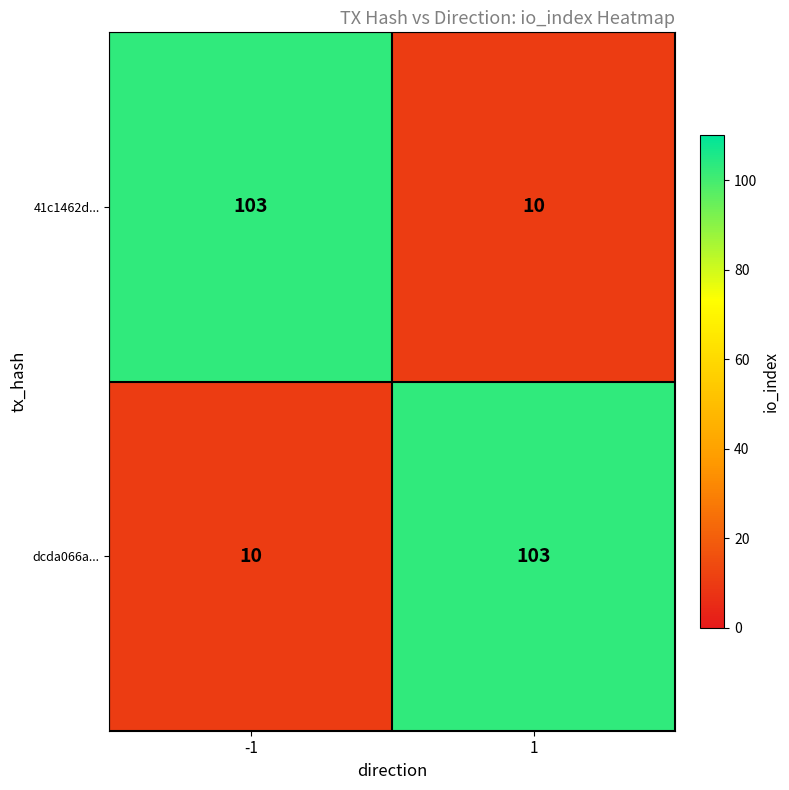

What is the approximate value of 41c1462d... at -1?

103